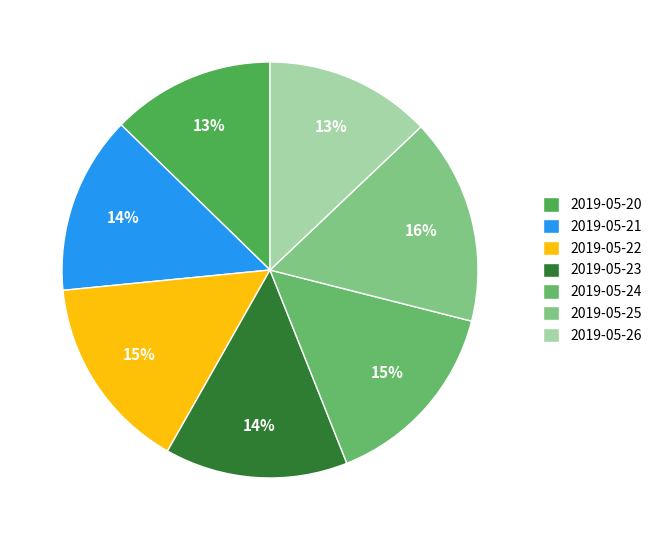

The 2019-05-25 slice represents 23% of the pie. True or false?

False